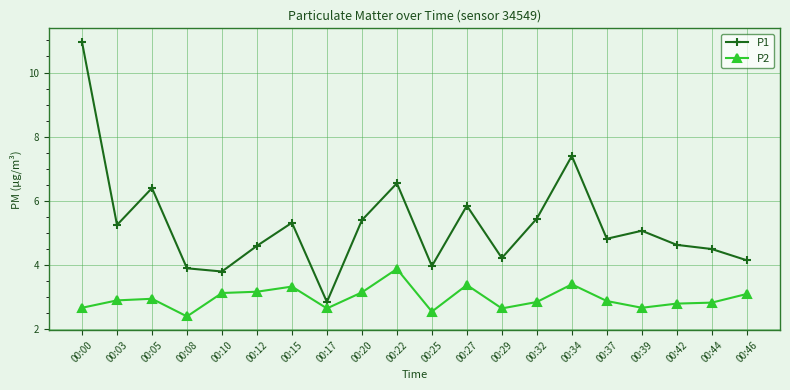

The P2 series shows 0.7 at 00:27. True or false?

False